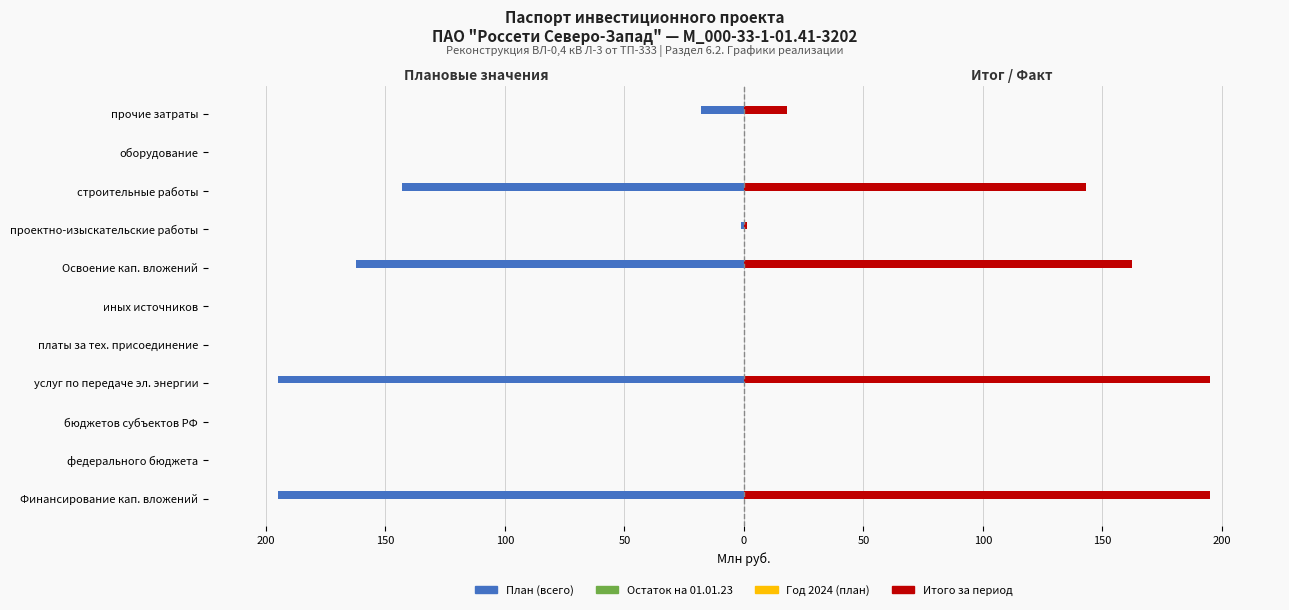

How many values in the План (всего) series are below -1?

6